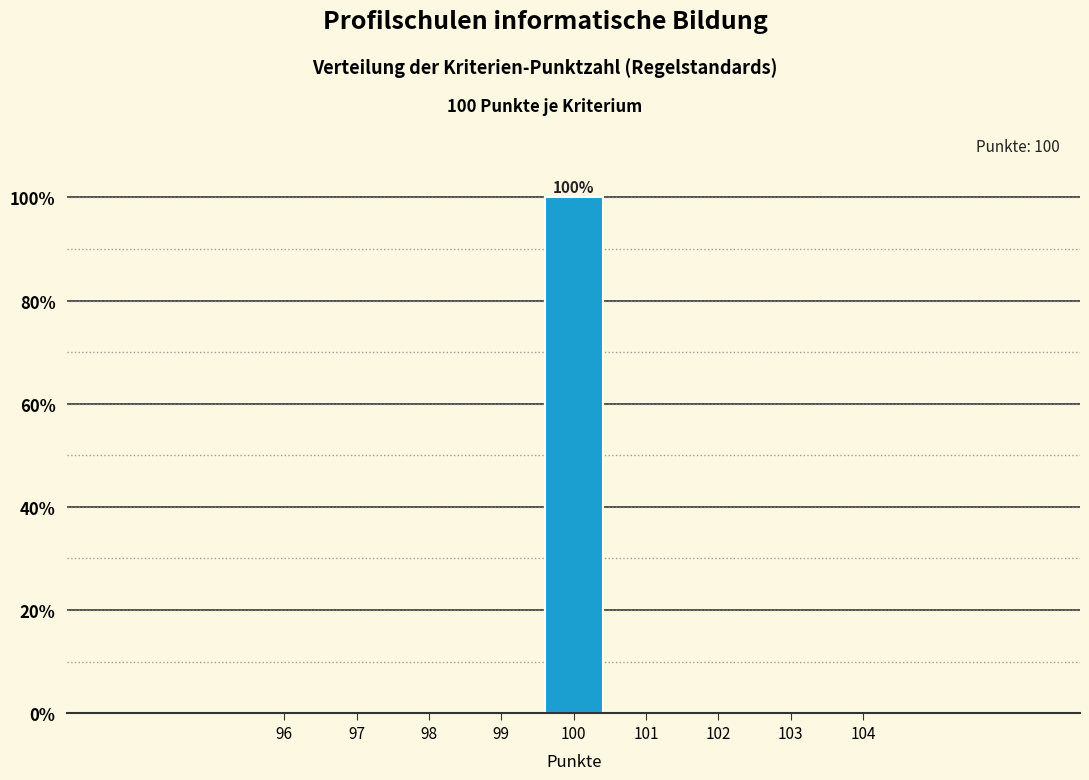

Which range on the x-axis has the tallest bar?

99.5 to 100.5